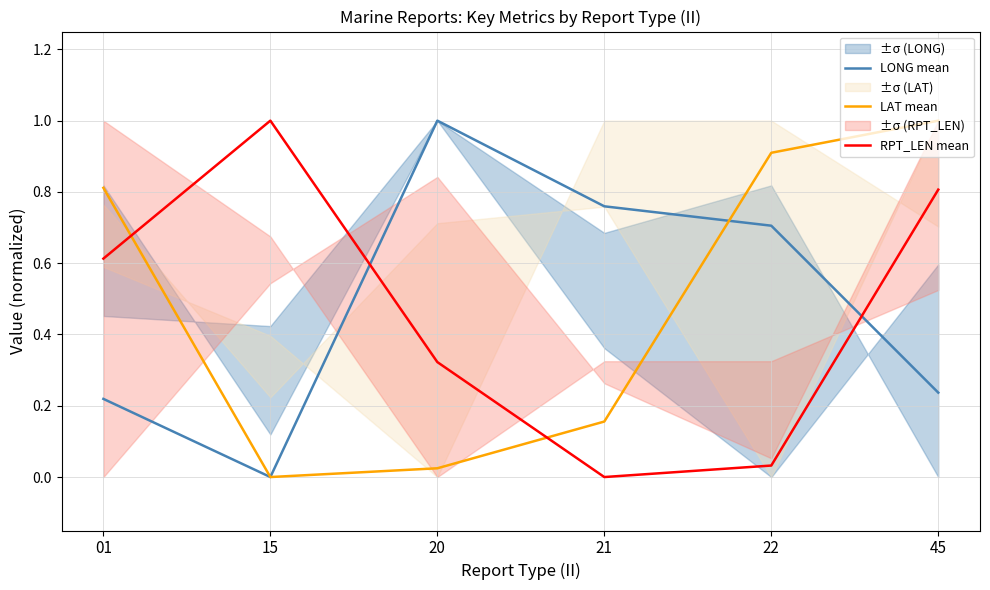

True or false: LONG mean and LAT mean cross at least once.

True